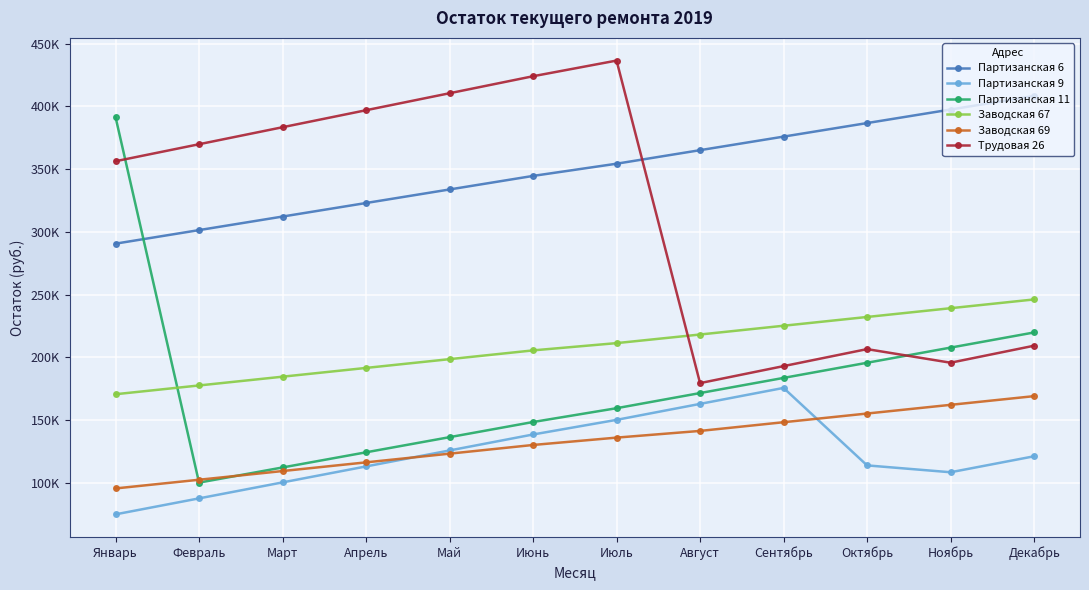

What is the label of the 7th point from the right?

Июнь